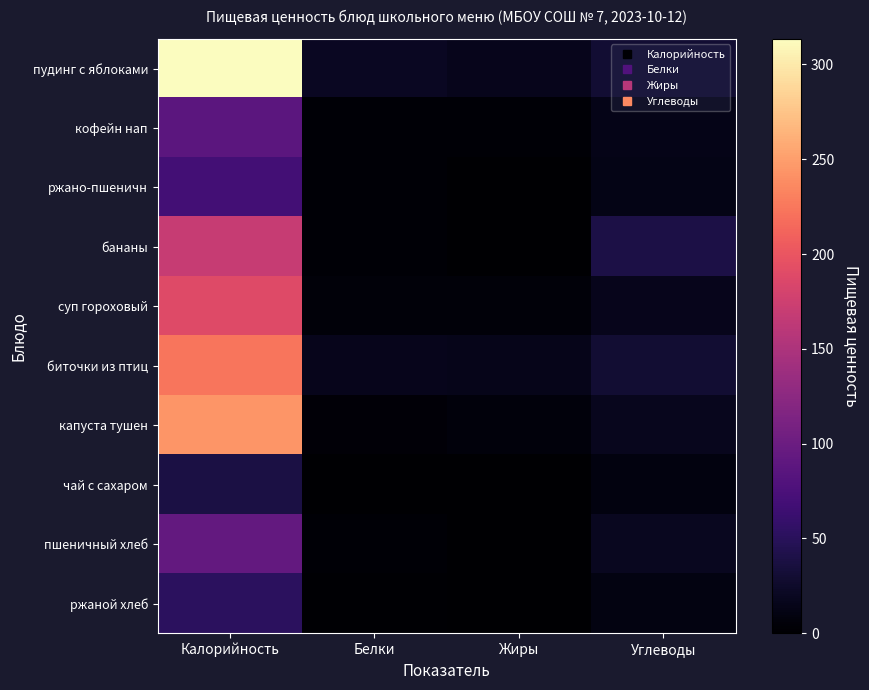

What is the maximum value shown in the chart?

313.5